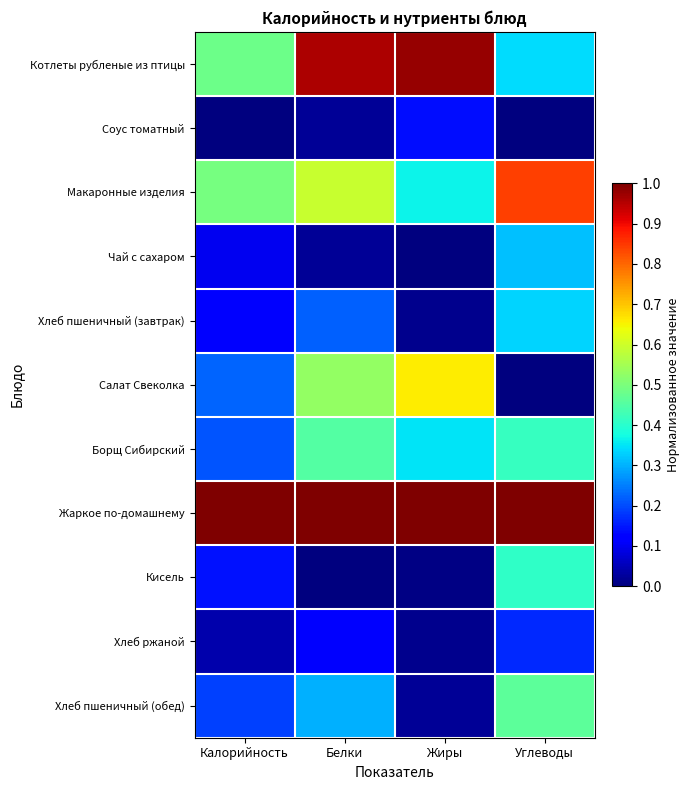

At Белки, list the series in order from largest to smallest.

Жаркое по-домашнему, Котлеты рубленые из птицы, Макаронные изделия, Салат Свеколка, Борщ Сибирский, Хлеб пшеничный (обед), Хлеб пшеничный (завтрак), Хлеб ржаной, Соус томатный, Чай с сахаром, Кисель